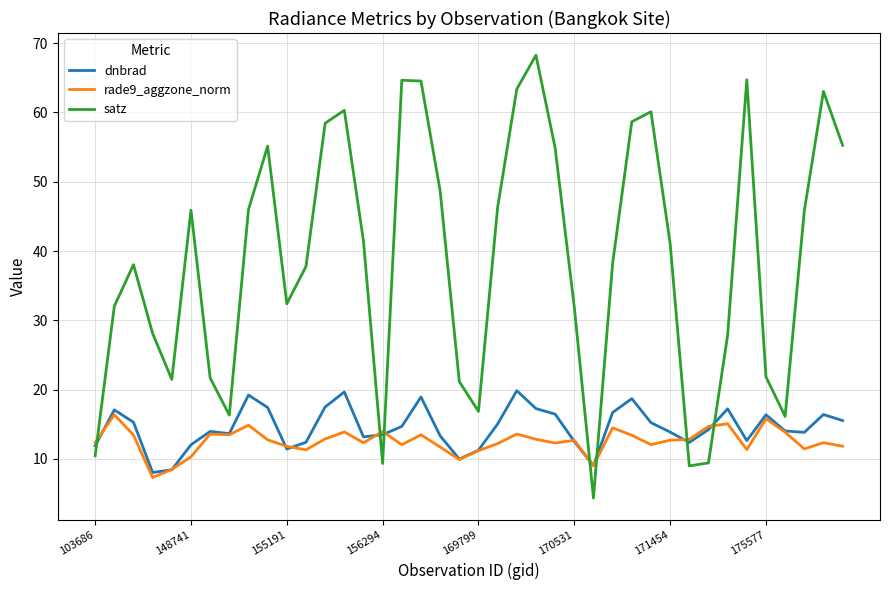

Which series has the widest spread of values?

satz